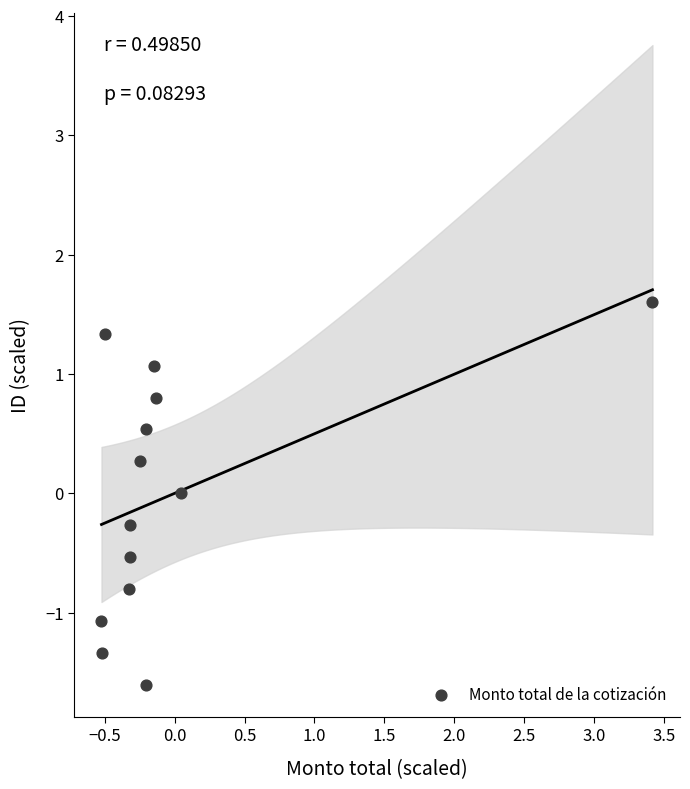

What is the range of Y values (max minus min)?

3.2